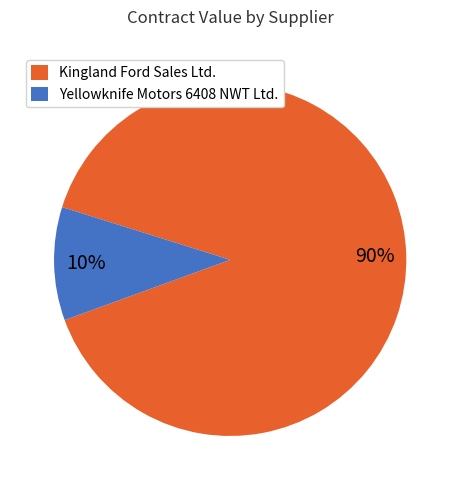

To the nearest percent, what portion does Yellowknife Motors 6408 NWT Ltd. represent?

10%